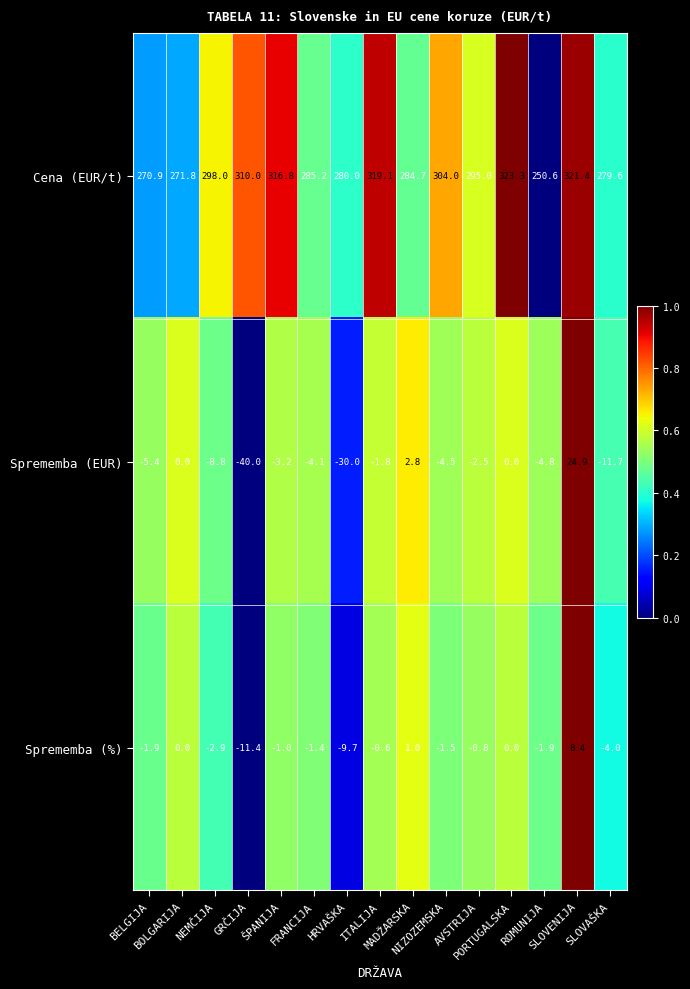

Which series has the largest range (max minus min)?

Cena (EUR/t)